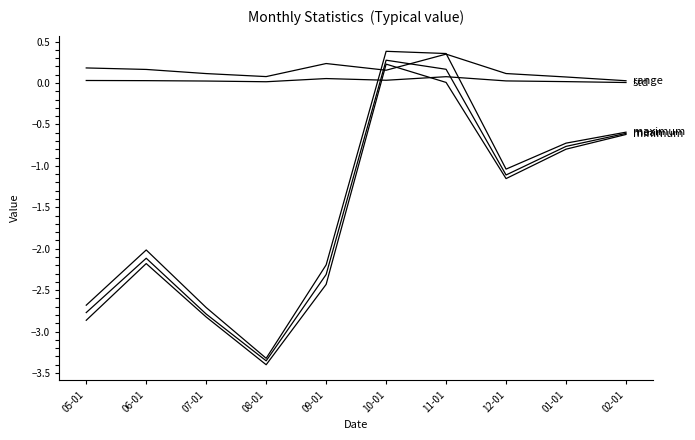

The std series shows 0.0 at 07-01. True or false?

True